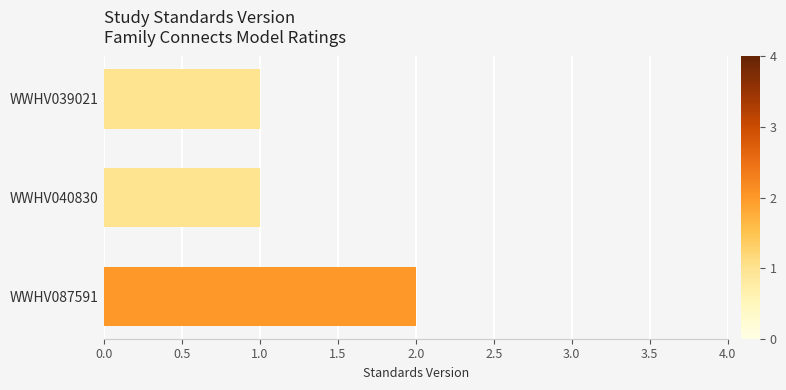

How many distinct data groups are displayed?

1